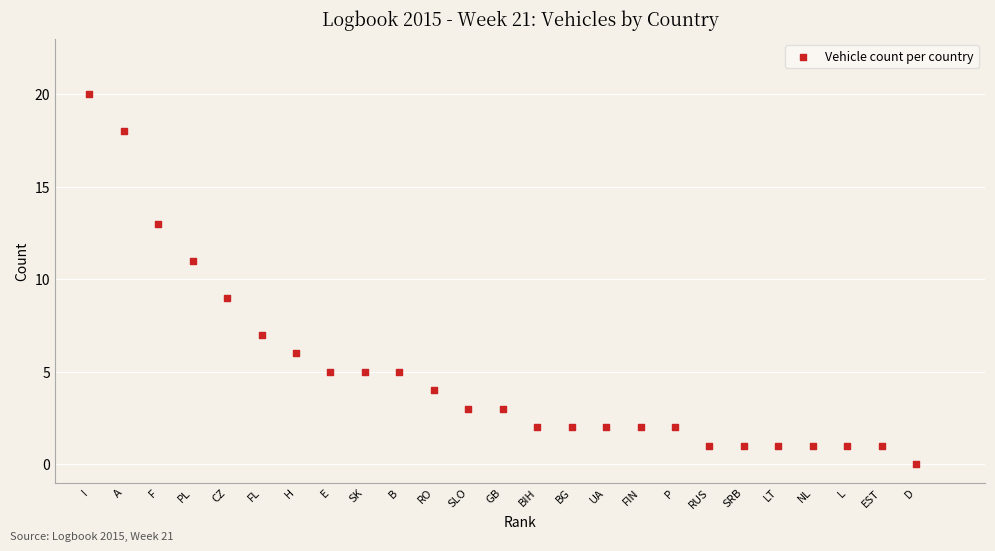

What is the range of Y values (max minus min)?

20